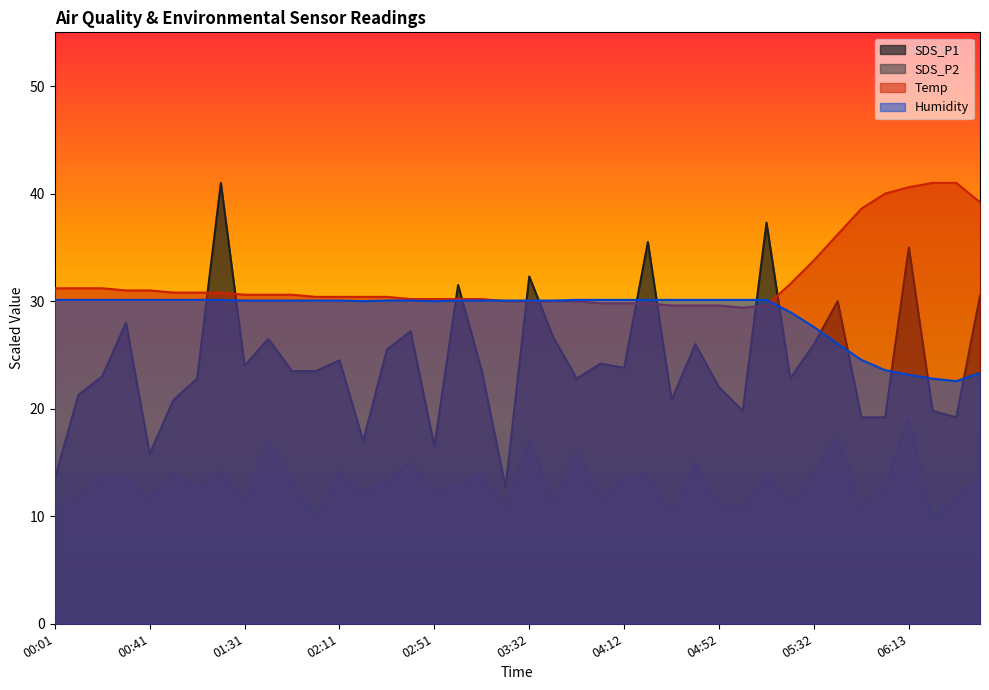

Which series has the widest spread of values?

SDS_P1